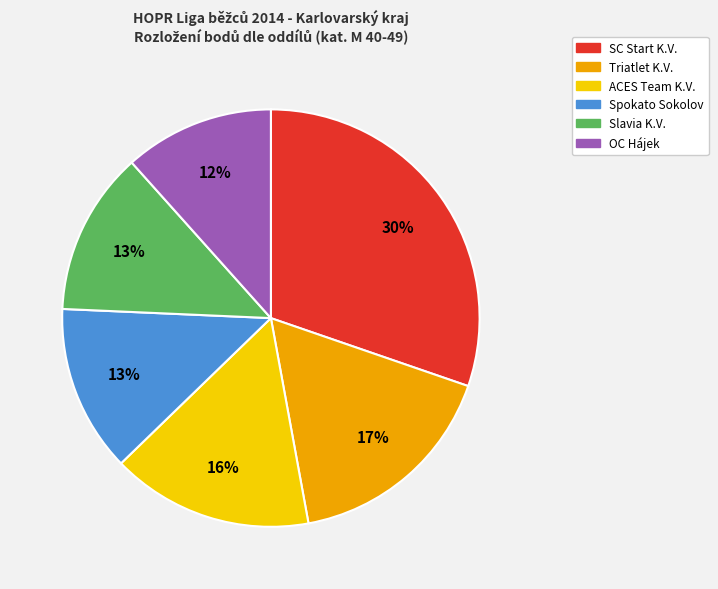

Does any single category account for the majority?

No